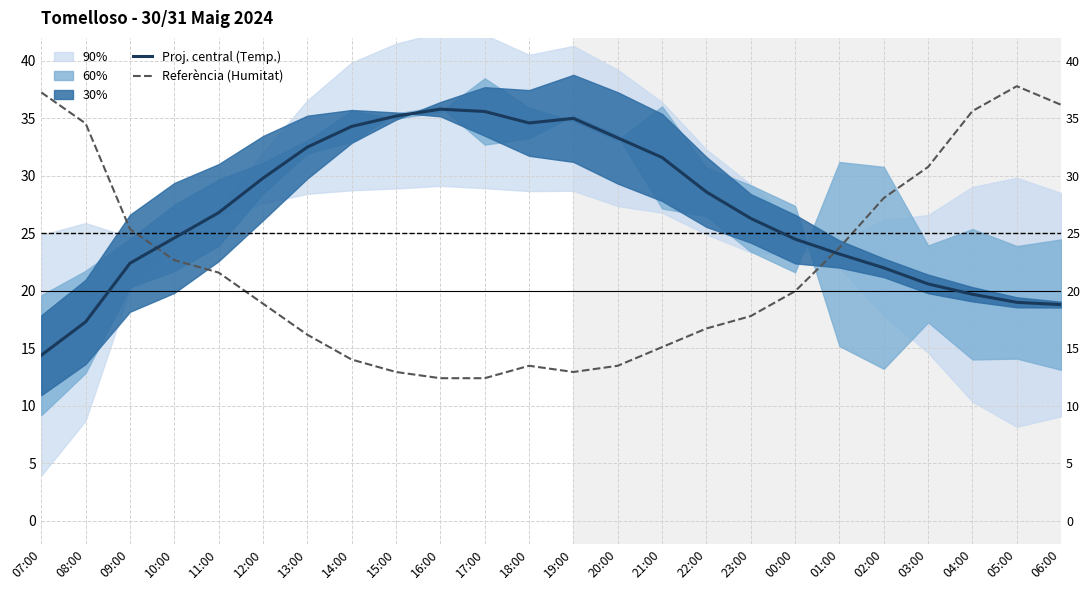

How many data points does each series have?

24